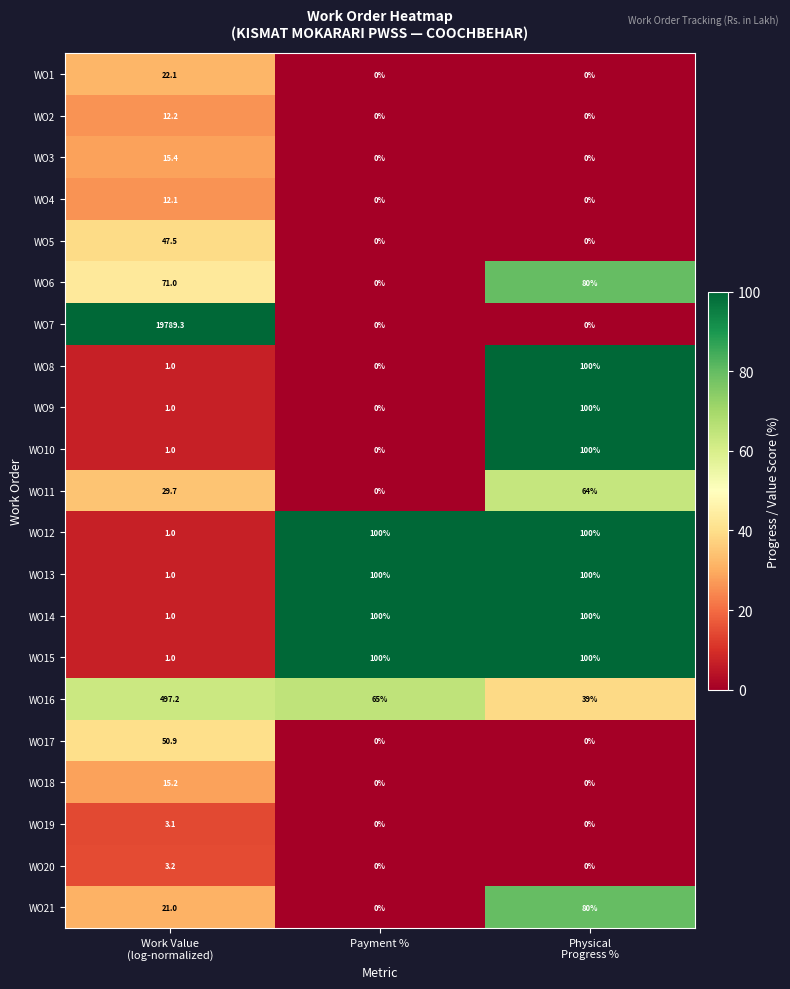

Which series has the largest total across all categories?

WO7